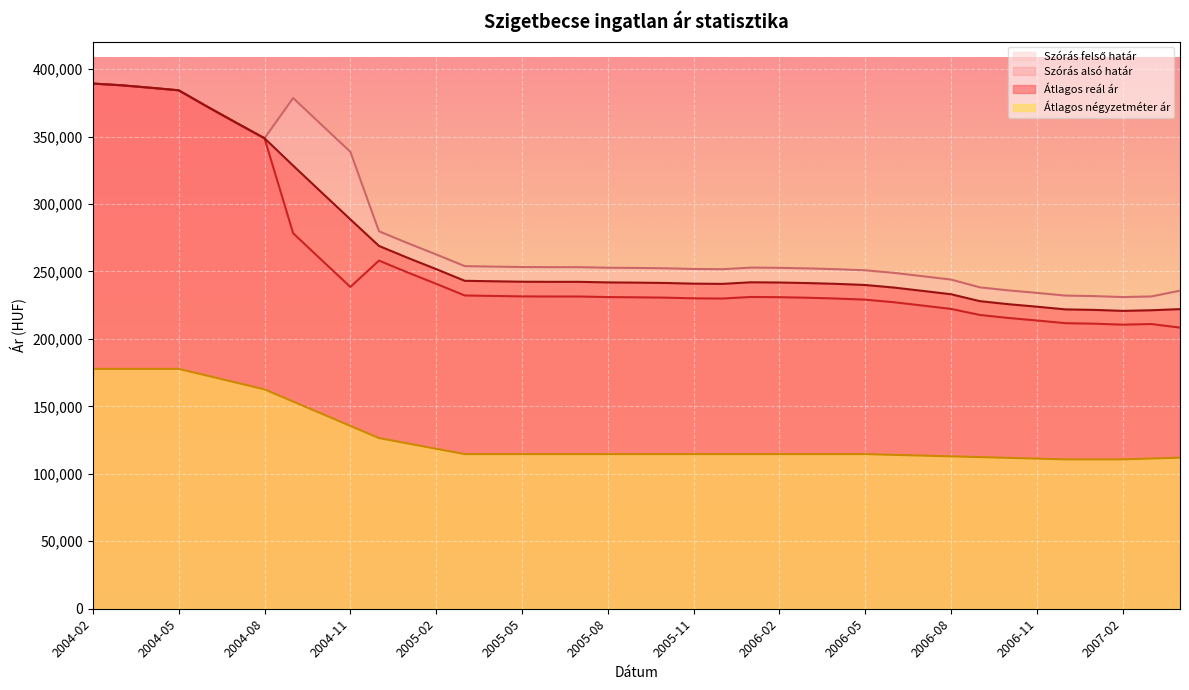

What is the difference between the Átlagos négyzetméter ár values at 2006-10 and 2004-06?

60881